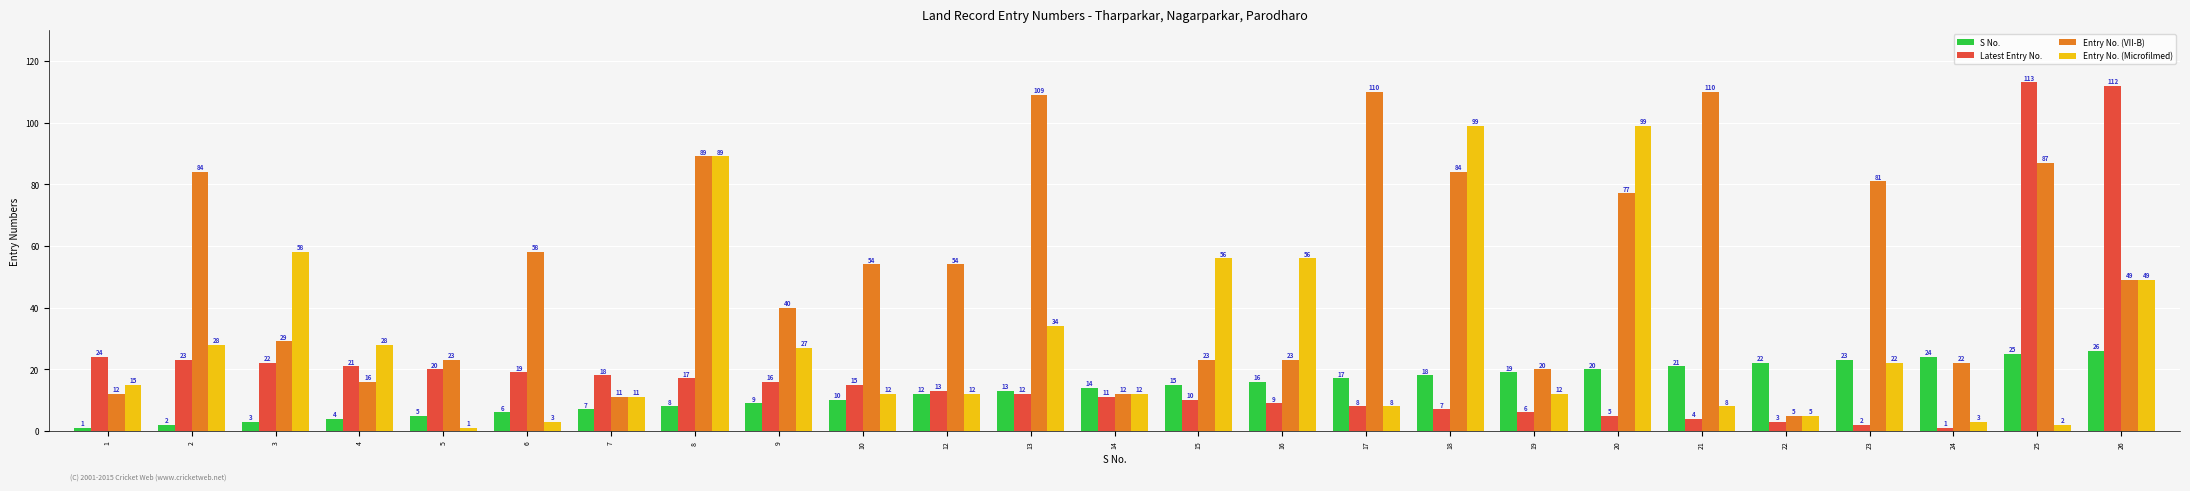

What is the difference between the S No. values at 12 and 23?

11